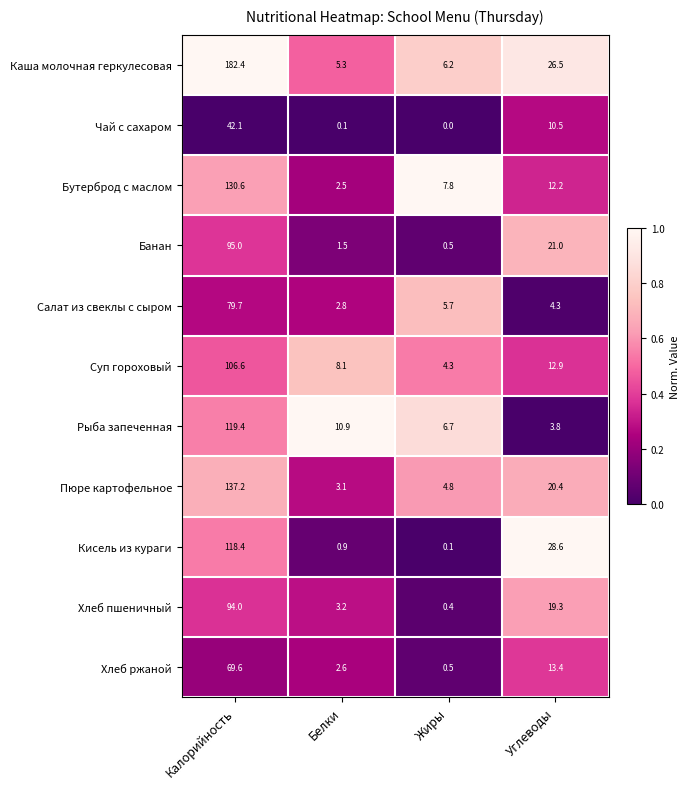

Which category has the highest value across all series?

Калорийность